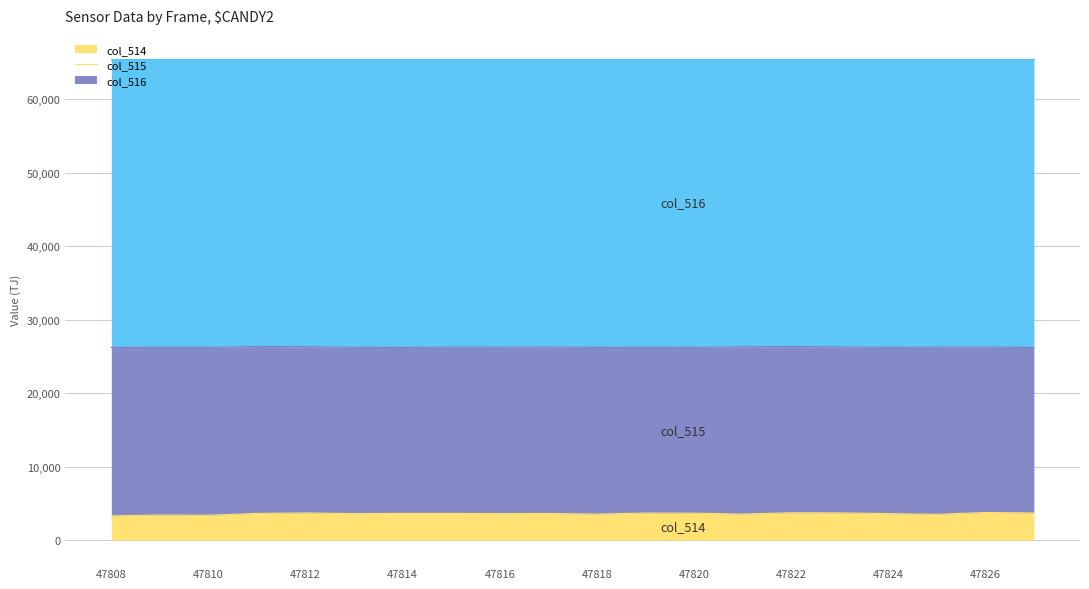

Is the value of col_516 at 47817 greater than the value of col_514 at 47824?

Yes